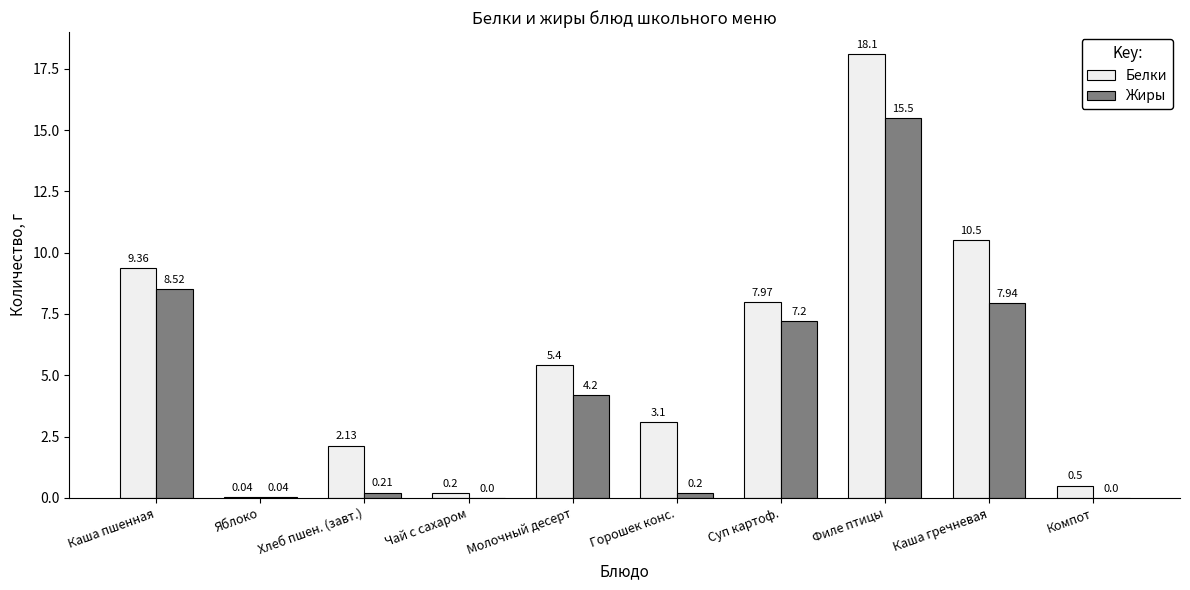

What is the sum of all Белки values?

57.3